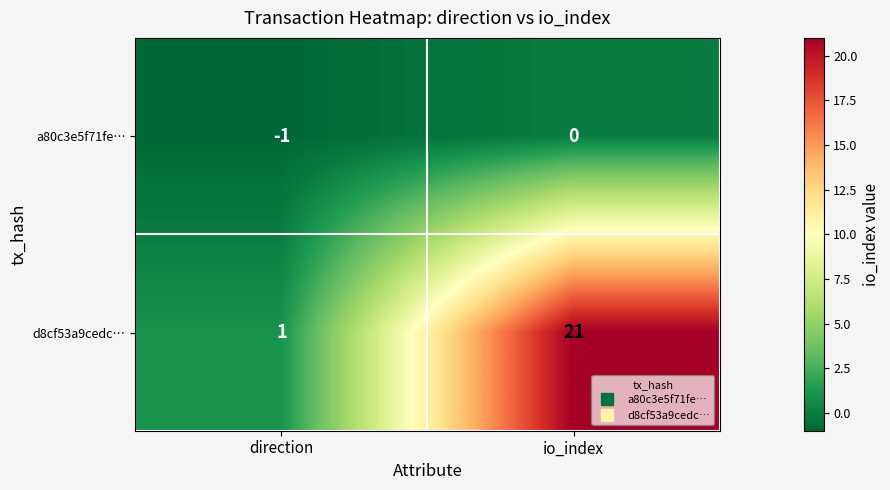

At which category is the sum across all series the highest?

io_index